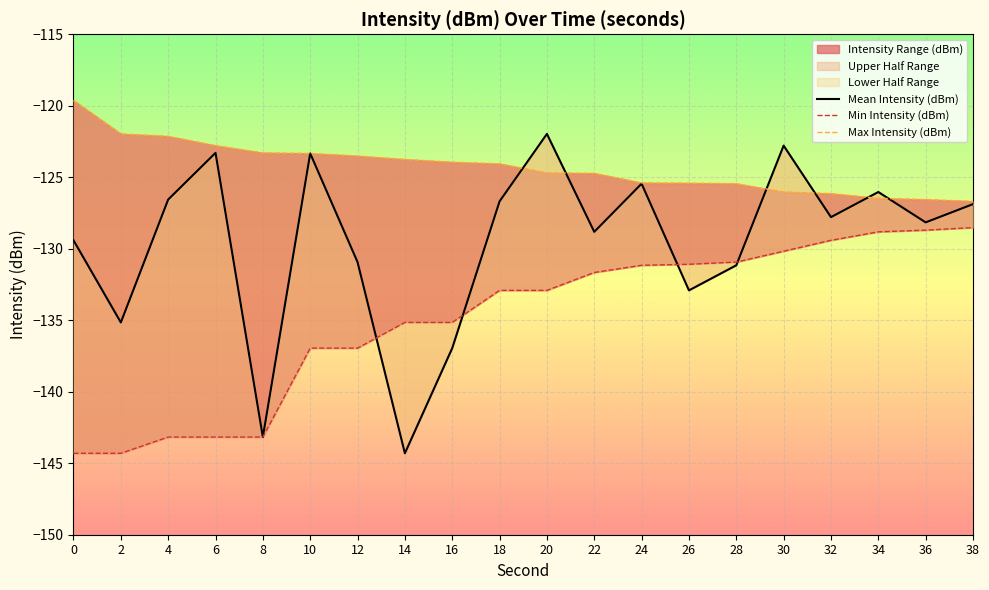

How many interior local valleys does the Mean Intensity (dBm) series have?

7